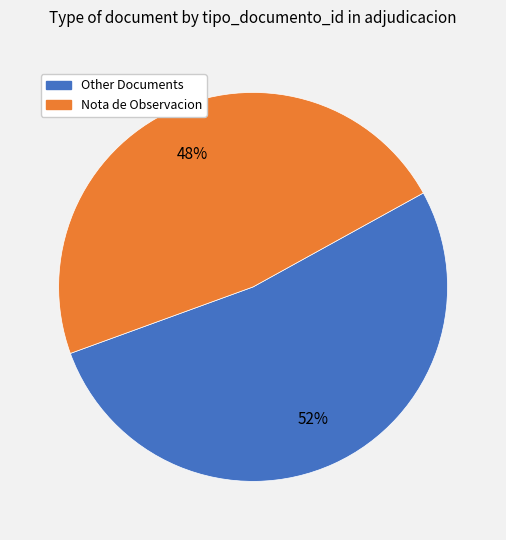

To the nearest percent, what is the average slice percentage?

50%